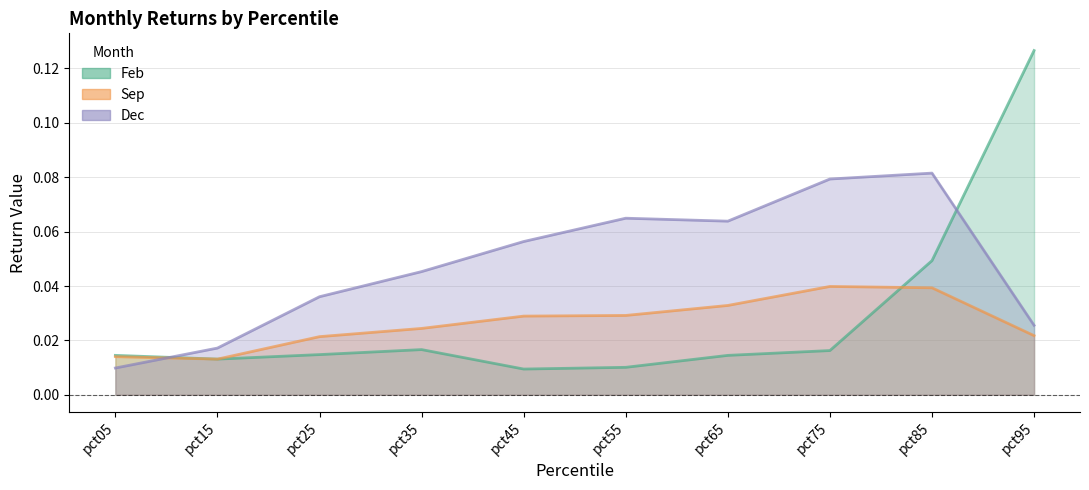

How many times do Dec and Sep cross each other?

1